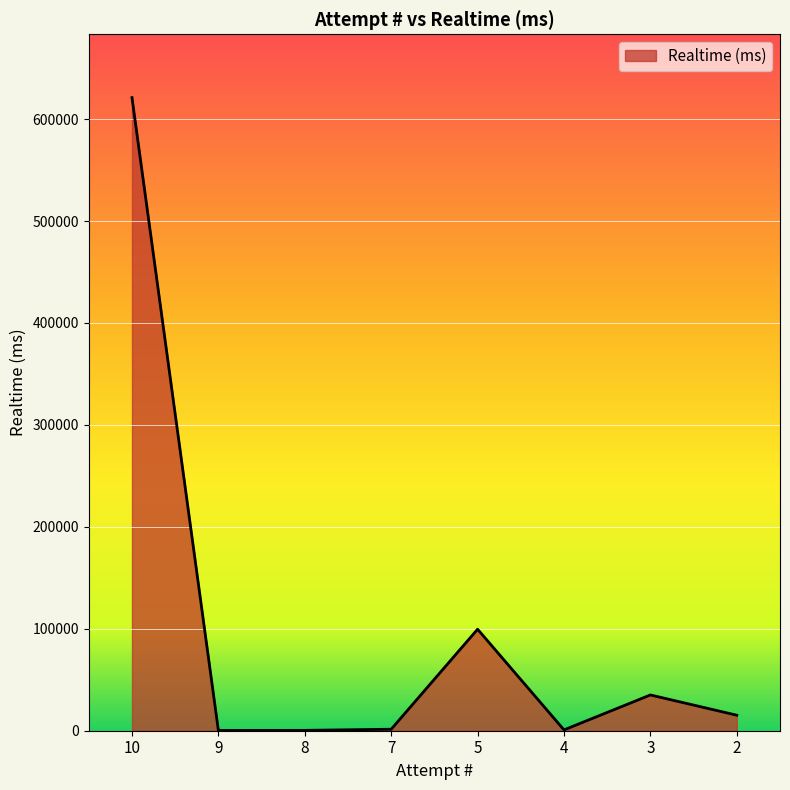

What value does the data have at 10, to the nearest 10?

621130